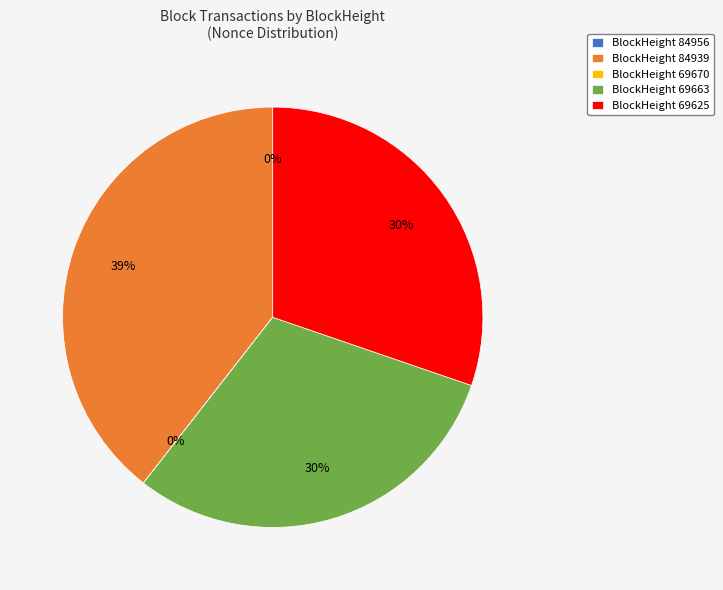

Approximately how many times larger is the value at BlockHeight 69663 compared to BlockHeight 84939?

0.8